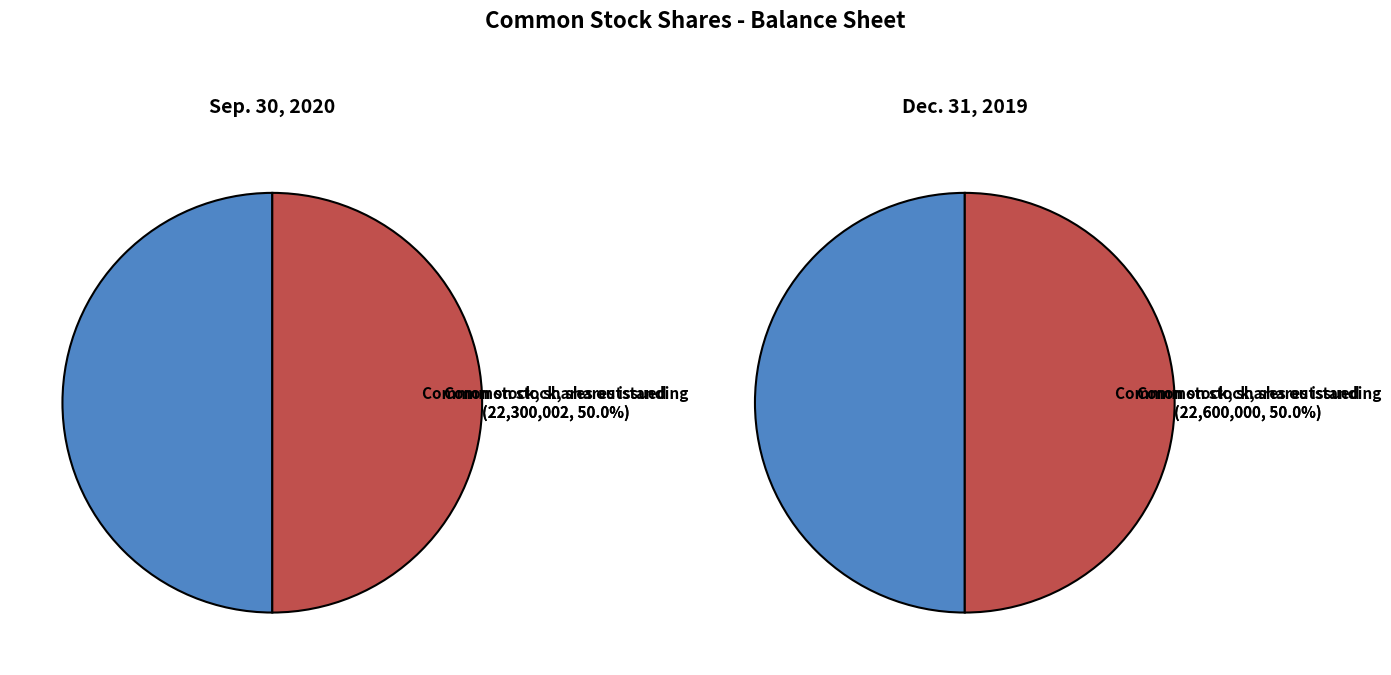

Does Common stock, shares issued represent more than half of the total?

No